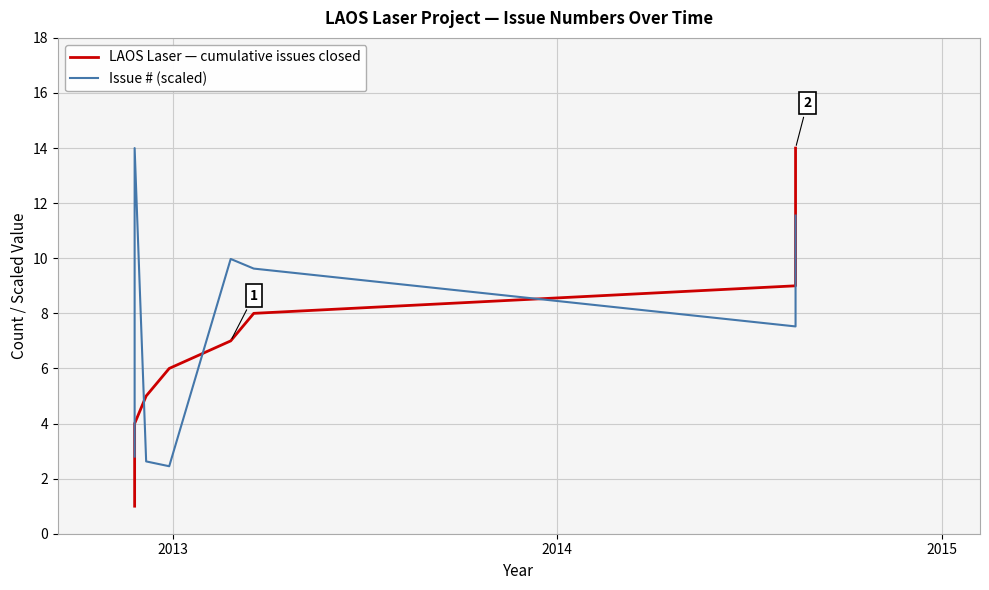

Reading left to right, list all the values displayed in this chart.

LAOS Laser — cumulative issues closed: 1.0	2.0	3.0	4.0	5.0	6.0	7.0	8.0	9.0	10.0	11.0	12.0	13.0	14.0
Issue # (scaled): 2.8	11.2	11.4	14.0	2.6	2.4	10.0	9.6	7.5	8.4	9.1	9.5	9.8	11.5